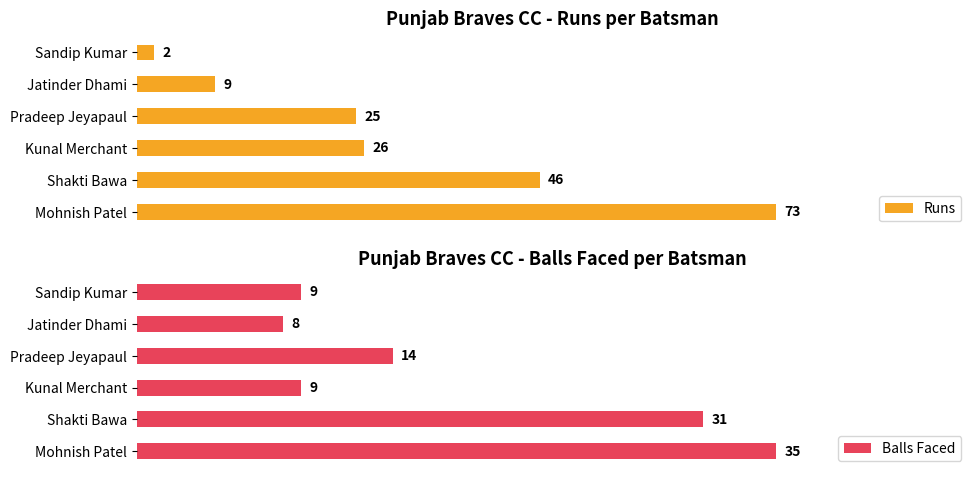

List the series in order of their peak value, lowest first.

Balls Faced, Runs